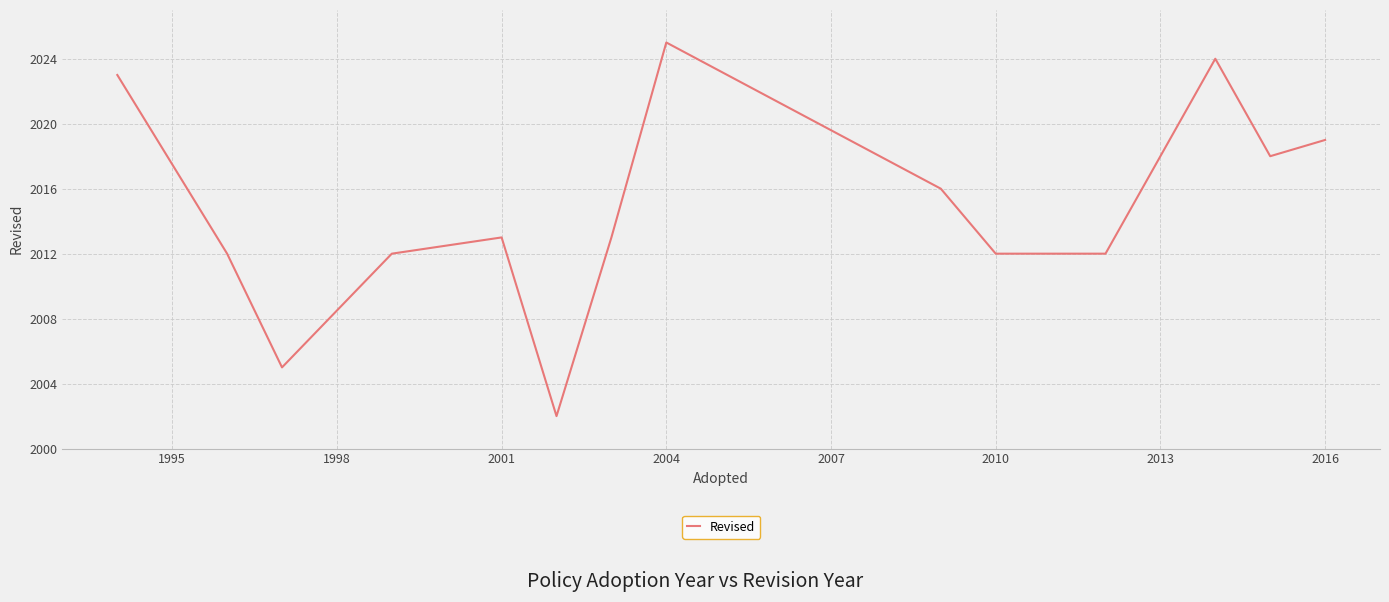

What is the average value?

2015